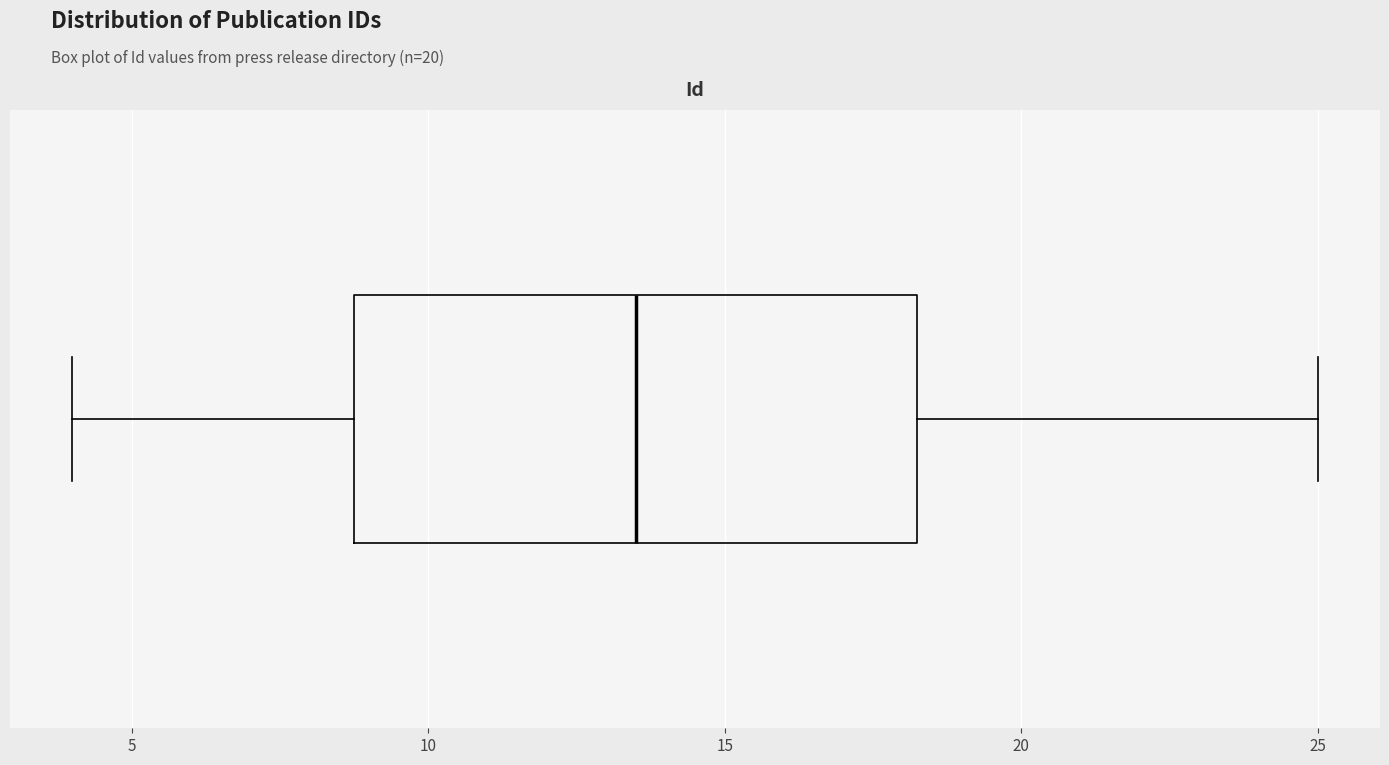

Read this box plot against the x-axis: the position of the median line, the range covered by the box, and the ends of both whiskers. The values are not printed on the chart, so give them approximately, as read against the axis.

median 13.5, box 9.0 to 18.5, whiskers 4.0 to 25.0